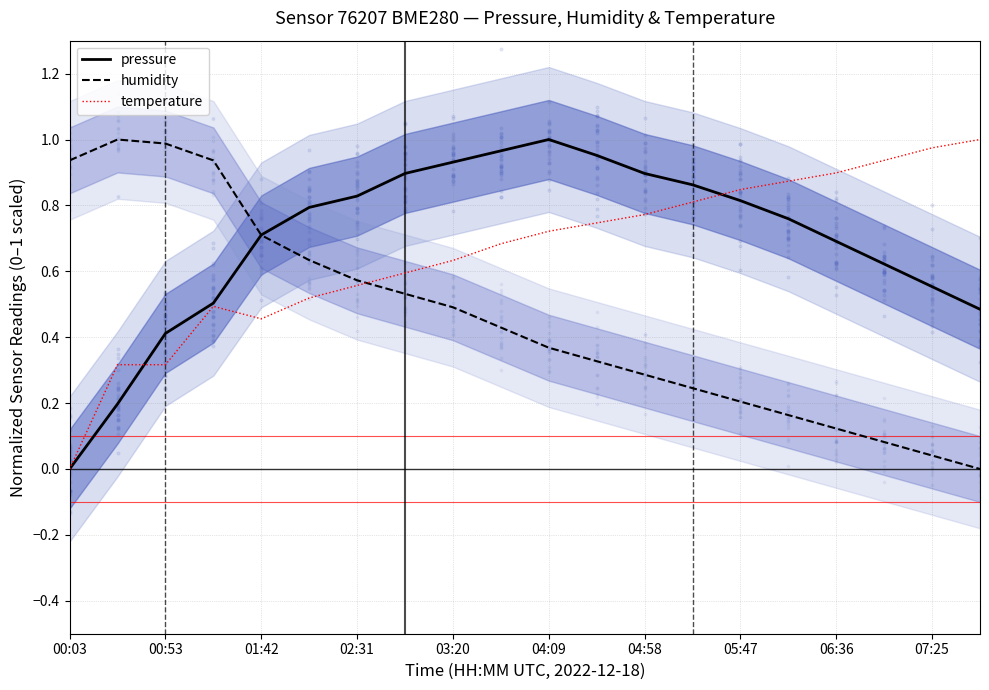

What is the total value across all series at 00:03?

0.9